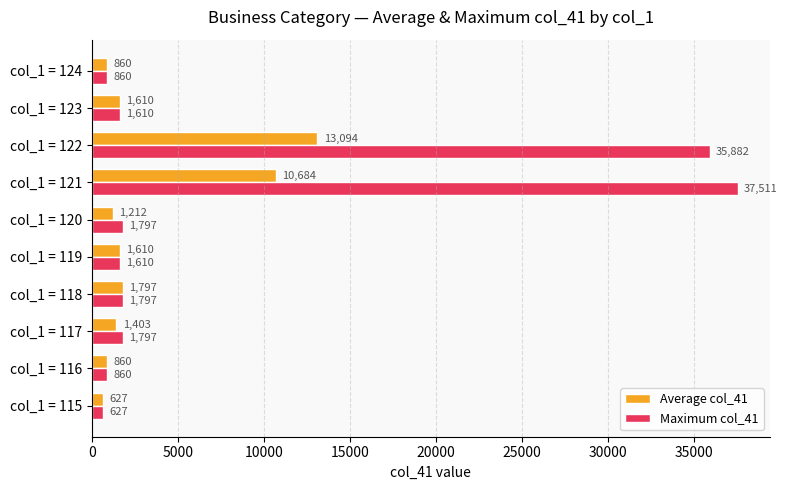

The value of Maximum col_41 at col_1 = 120 is 1797.0. True or false?

True